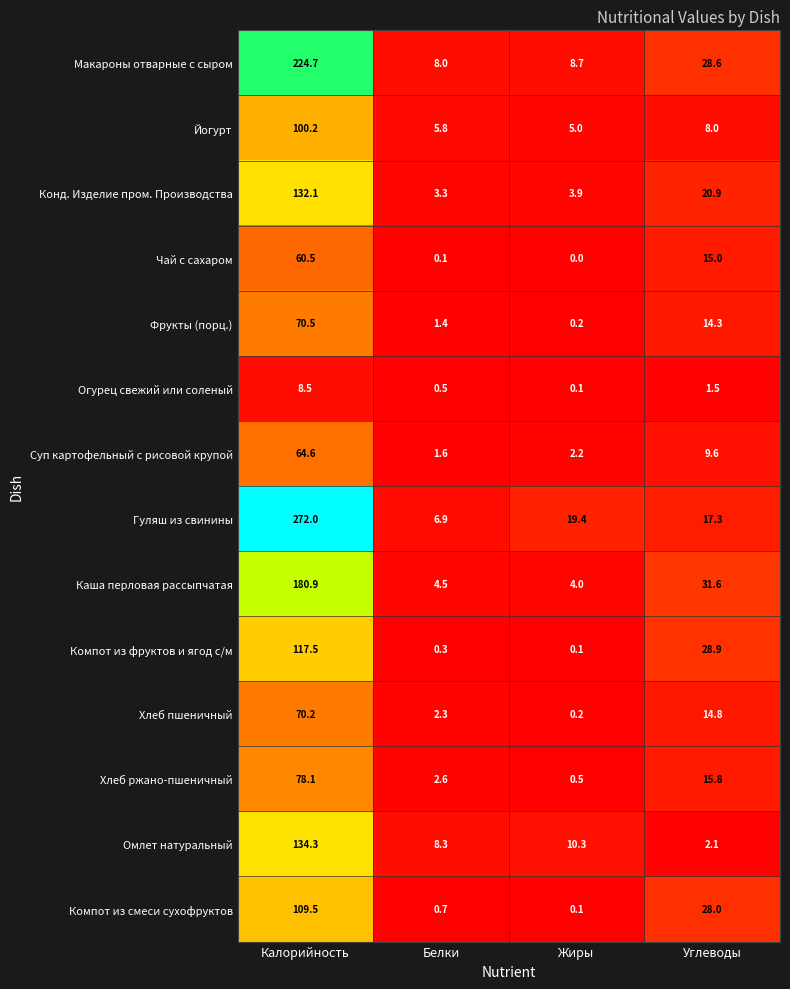

What is the spread (max minus min) of values at Жиры?

19.4